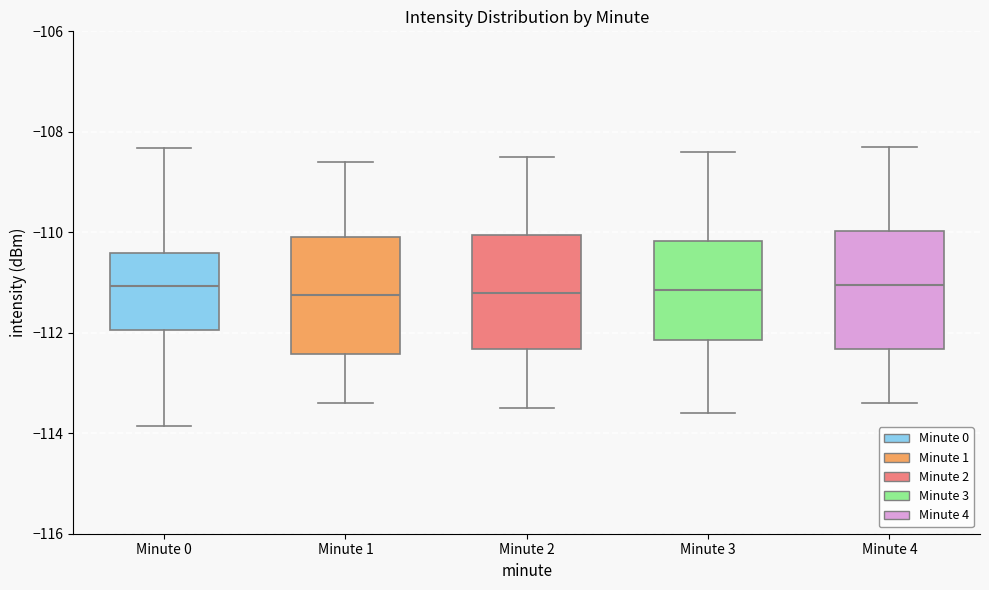

Reading left to right, transcribe this box plot: for each box, give where its median line is, the range the box spans, and where its two whiskers end, as read against the y-axis. The values are not printed on the chart, so give them approximately, as read against the axis.

Minute 0: median -111.0, box -112.0 to -110.4, whiskers -113.8 to -108.4
Minute 1: median -111.2, box -112.4 to -110.0, whiskers -113.4 to -108.6
Minute 2: median -111.2, box -112.4 to -110.0, whiskers -113.4 to -108.4
Minute 3: median -111.2, box -112.2 to -110.2, whiskers -113.6 to -108.4
Minute 4: median -111.0, box -112.4 to -110.0, whiskers -113.4 to -108.2